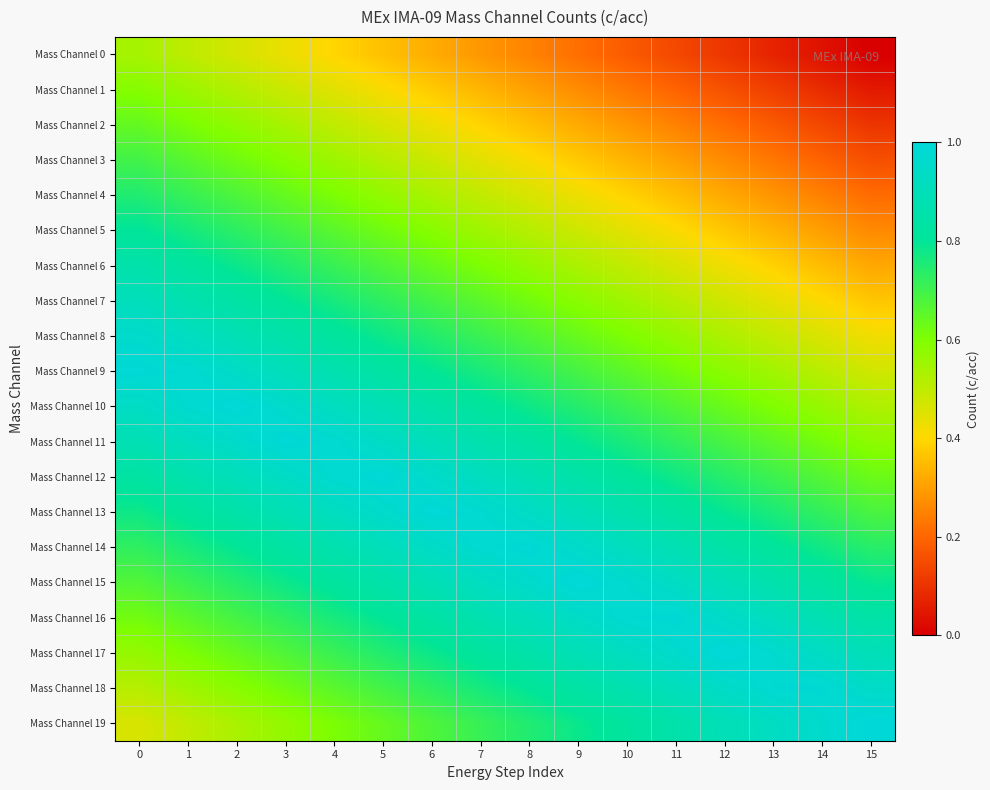

How many categories are shown in the chart?

16